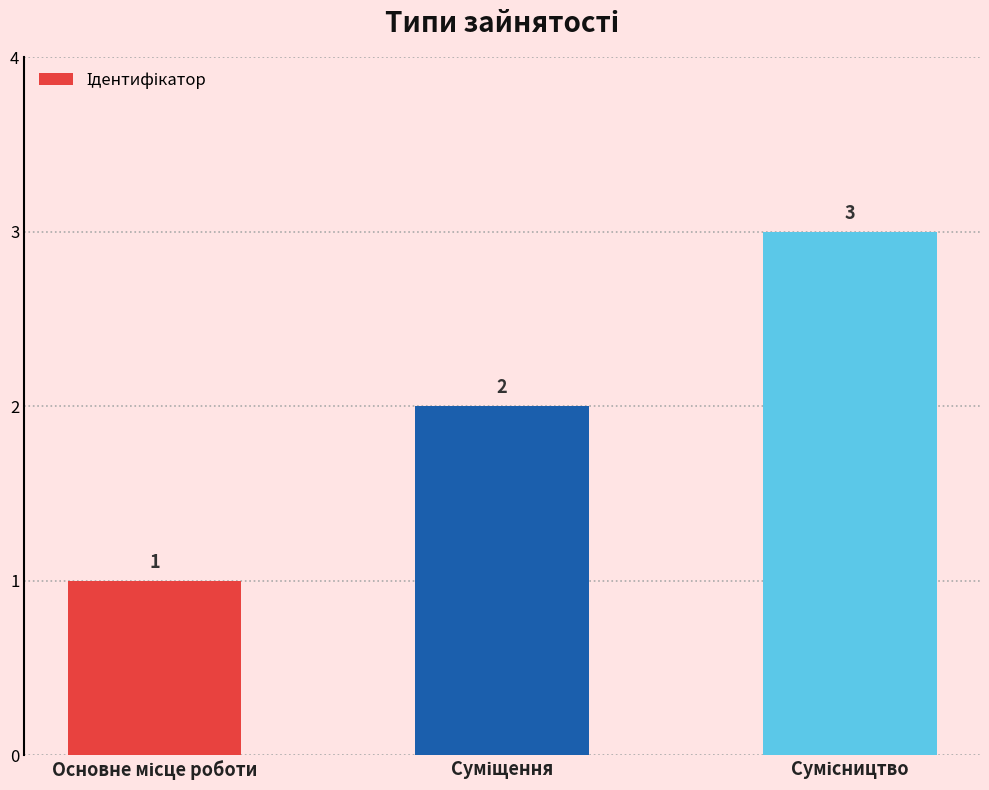

How many values are between 1 and 3?

3